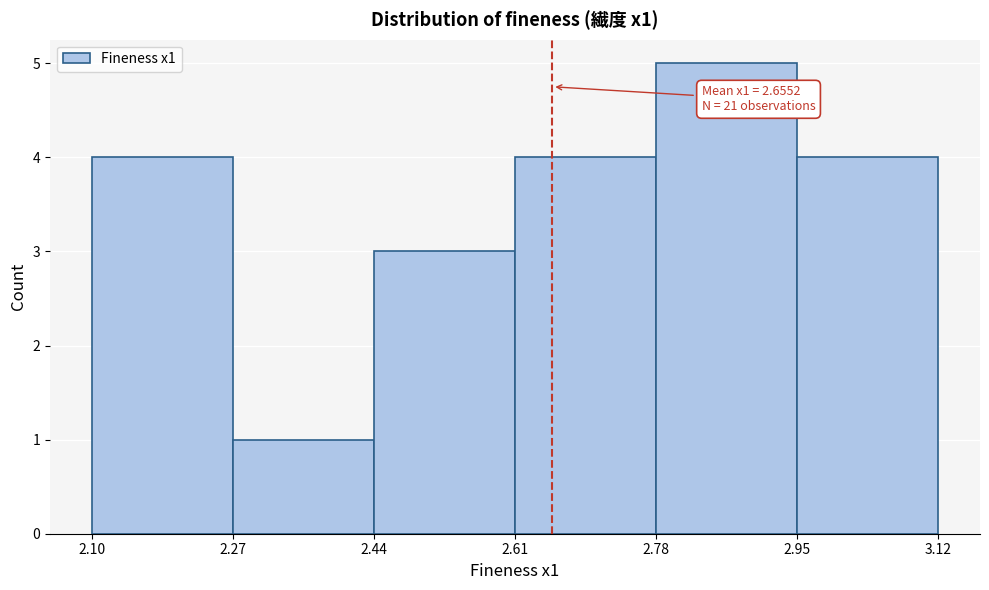

Which range on the x-axis has the tallest bar?

2.78 to 2.95